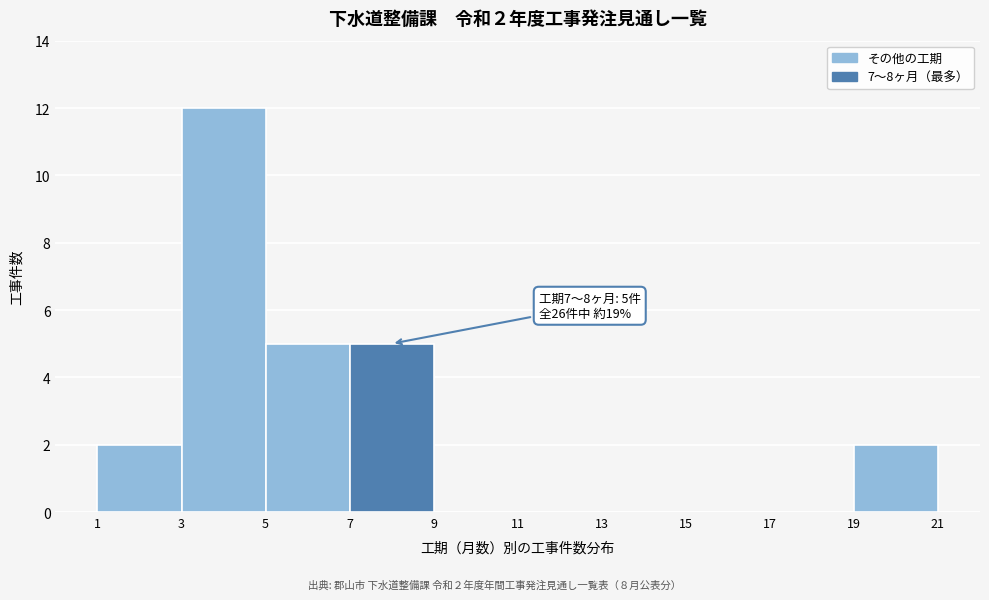

Which range on the x-axis has the tallest bar?

3 to 5